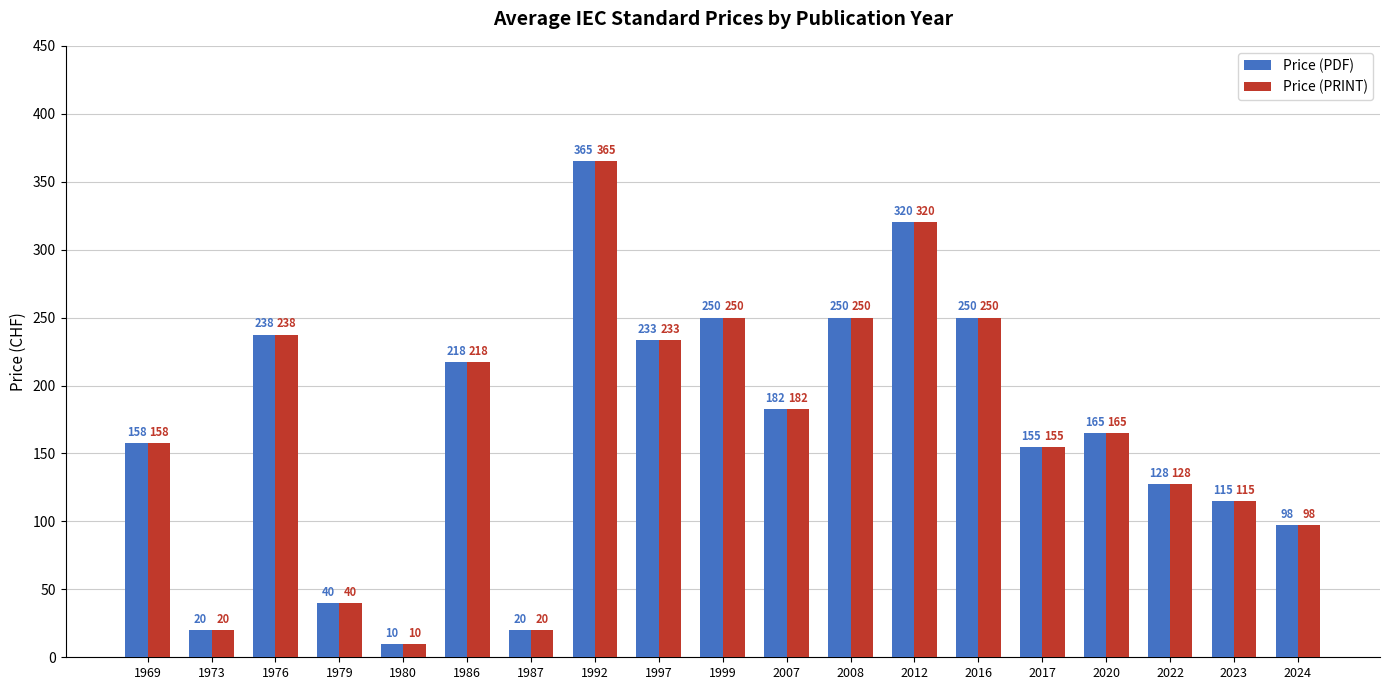

The value of Price (PDF) at 2024 is 28.4. True or false?

False